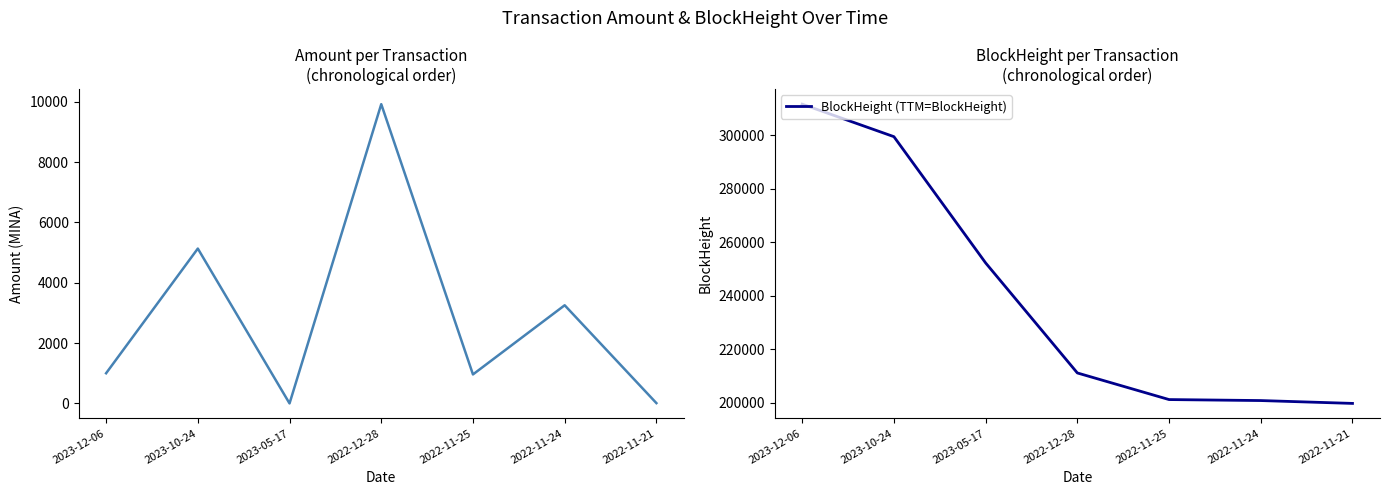

The Amount series shows 0.0 at 2023-05-17. True or false?

True